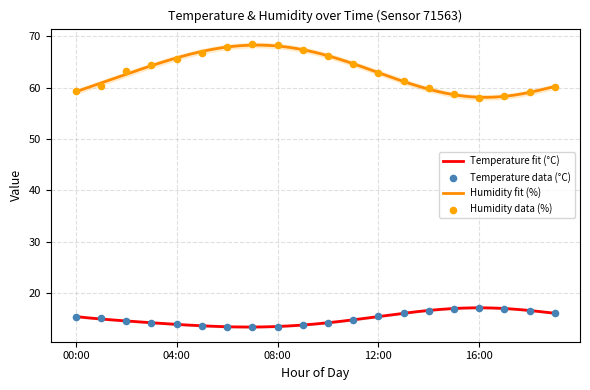

Which series has the largest total across all categories?

humidity